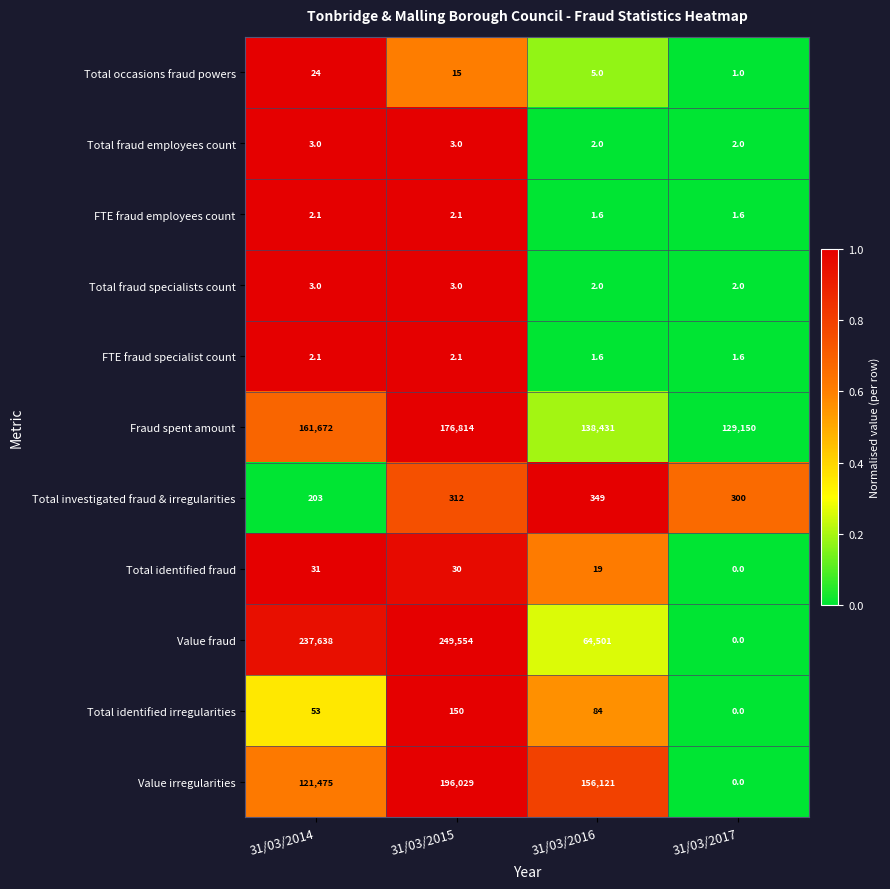

Read the Fraud spent amount value at 31/03/2015.

176814.0